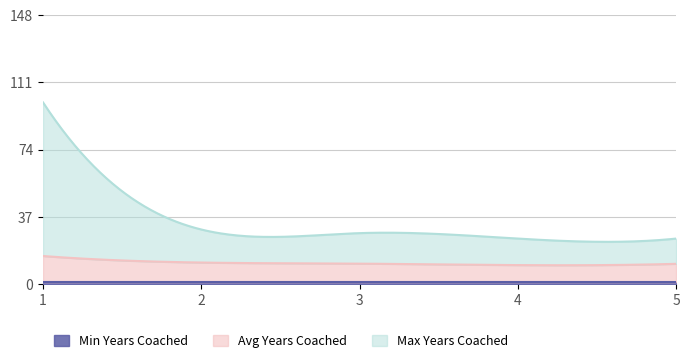

True or false: Avg Years Coached has a value of 11.5 at 3.

True